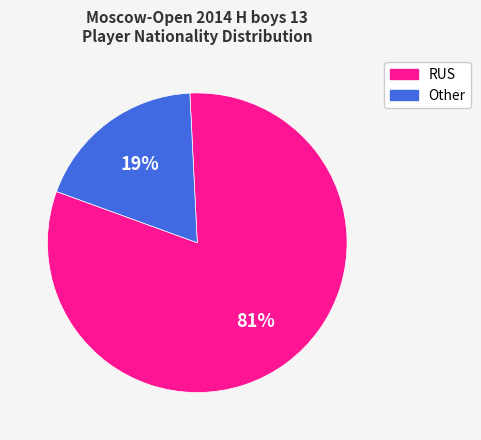

Rank the categories by value from highest to lowest.

RUS, Other